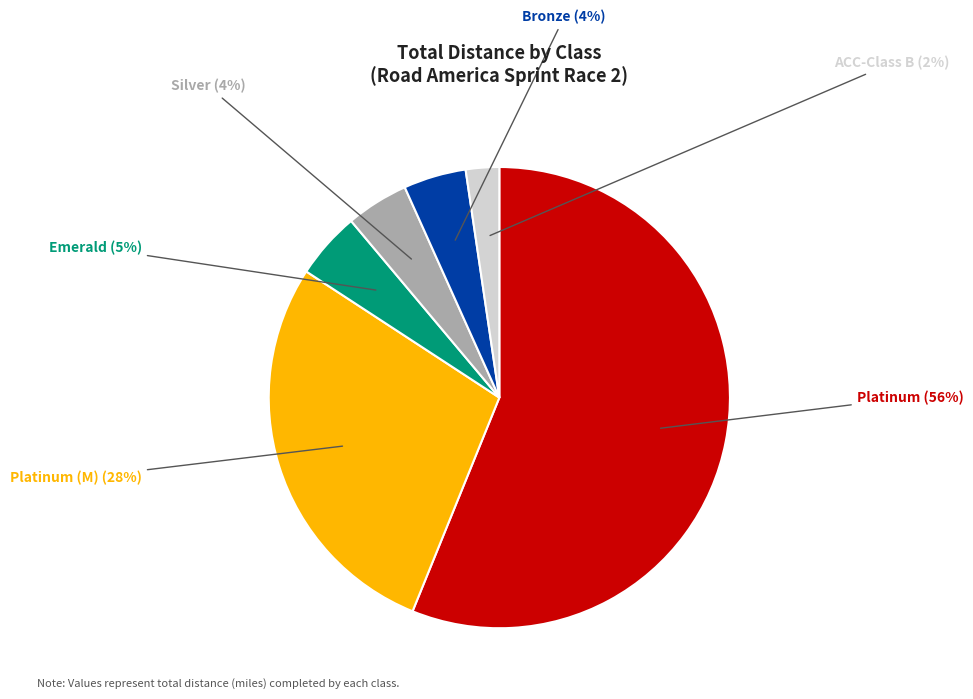

What is the smallest slice in the pie chart?

ACC-Class B